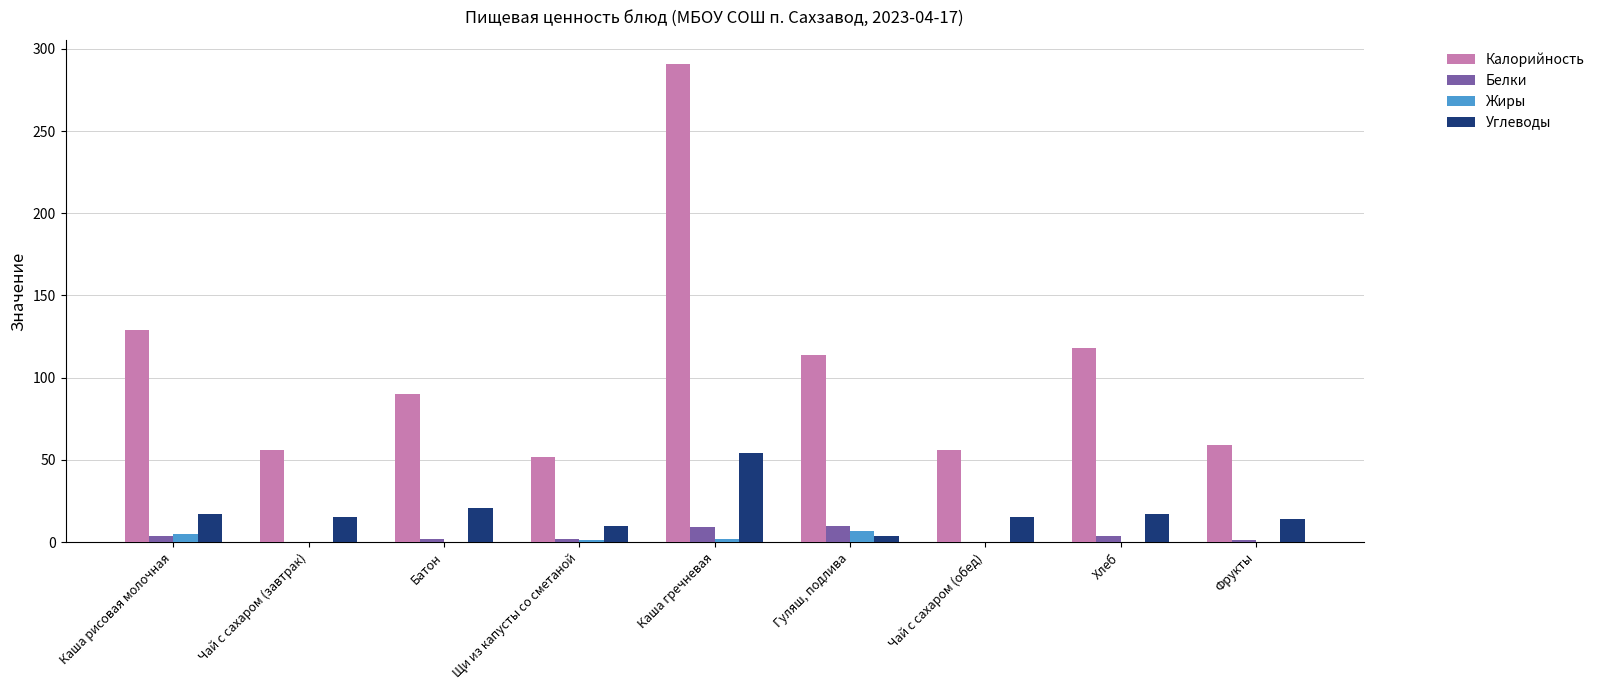

How many data points does each series have?

9